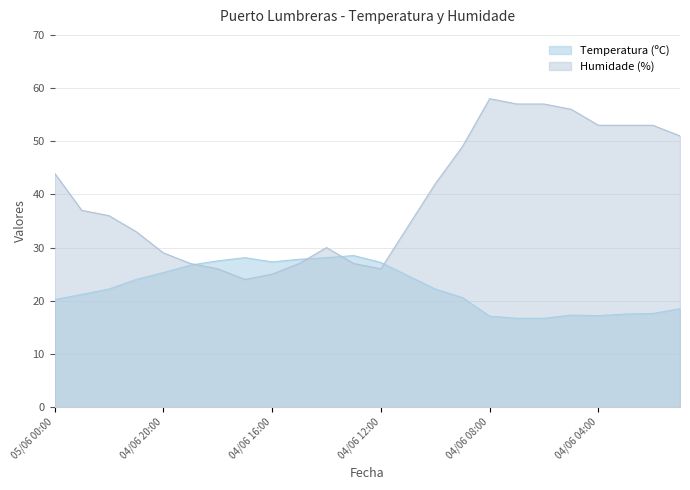

At which label does Humidade (%) first exceed 37?

05/06 00:00